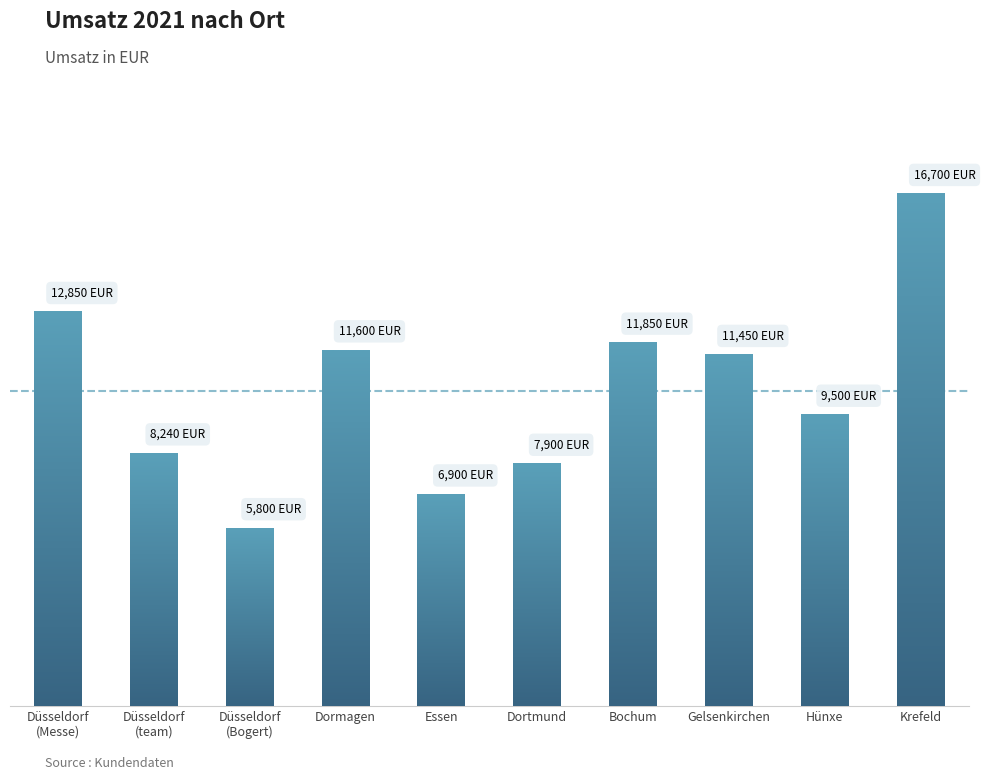

What value does the data have at Bochum, to the nearest 10?

11850